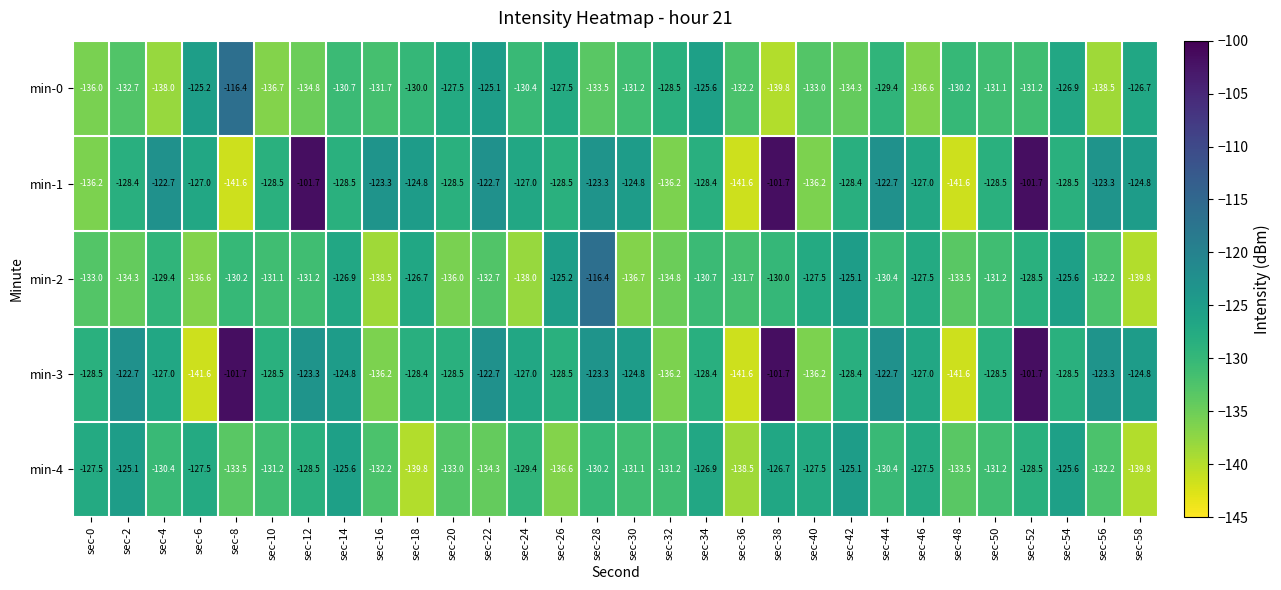

What is the difference between the highest and lowest values at sec-40?

8.7